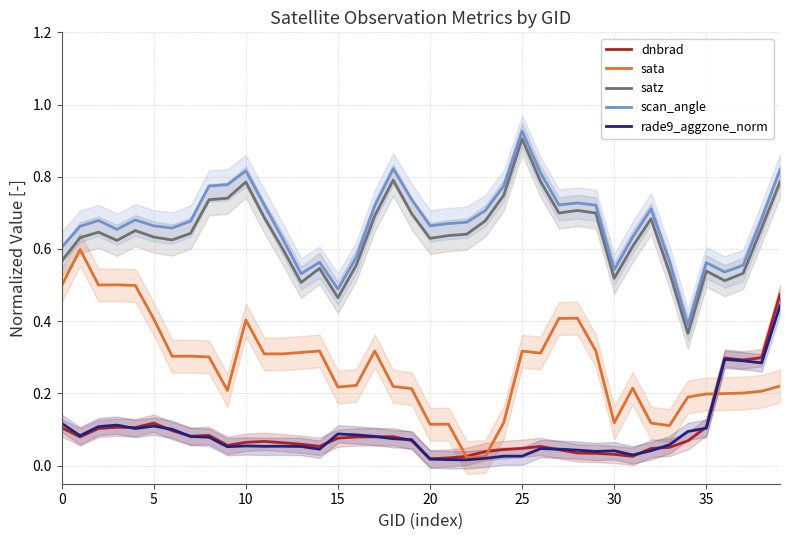

What is the average value of the scan_angle series?

0.7